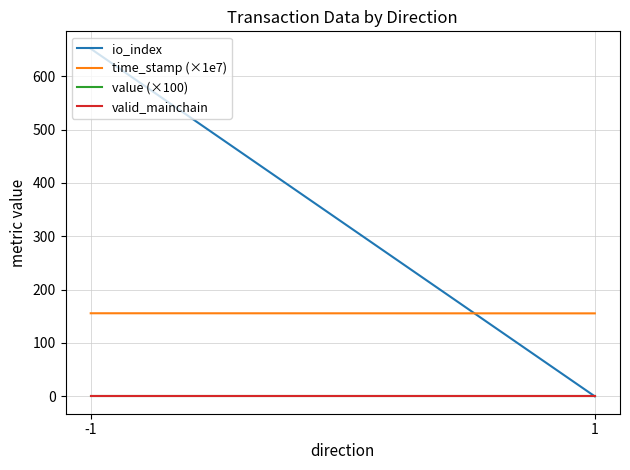

Rank the series at 1 from highest to lowest value.

time_stamp (×1e7), valid_mainchain, value (×100), io_index